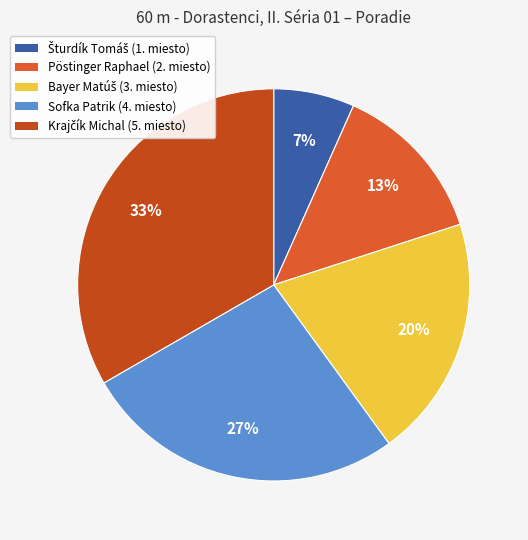

To the nearest percent, what is the average slice percentage?

20%